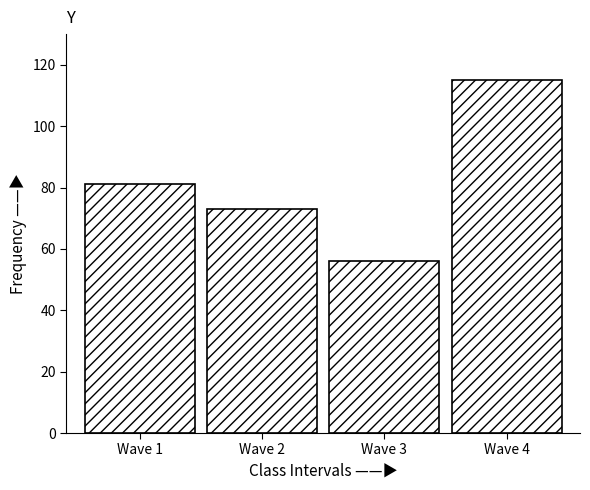

Reading right to left, extract all data points from this chart.

115	56	73	81